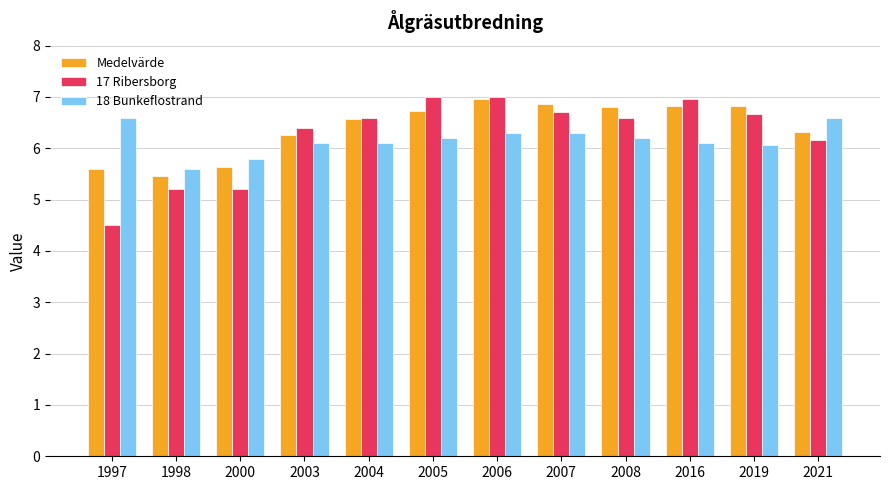

True or false: 17 Ribersborg has a value of 9.0 at 2000.

False